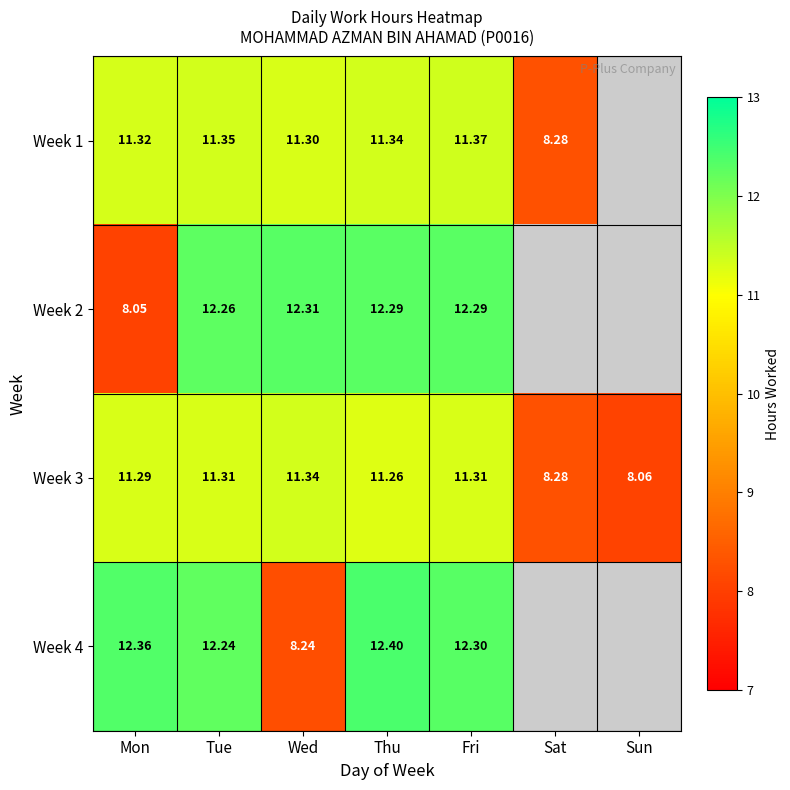

At which category is the sum across all series the highest?

Thu